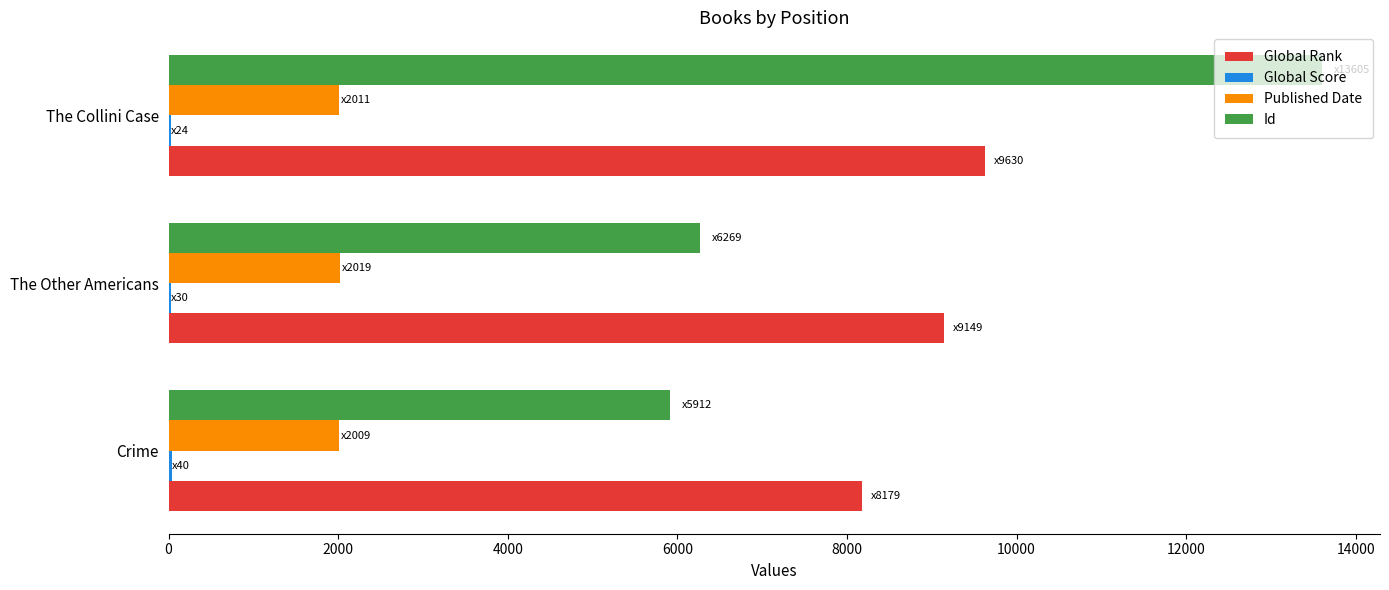

Which series has the largest range (max minus min)?

Id